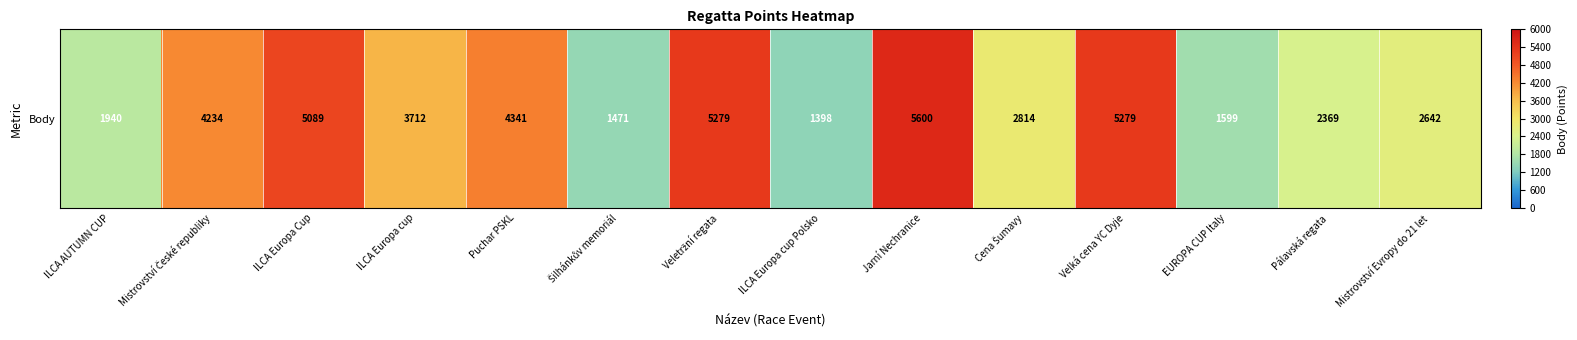

Reading left to right, what are all the values shown in this chart?

ILCA AUTUMN CUP=1940	Mistrovství České republiky=4234	ILCA Europa Cup=5089	ILCA Europa cup=3712	Puchar PSKL=4341	Šilhánkův memoriál=1471	Veletržní regata=5279	ILCA Europa cup Polsko=1398	Jarní Nechranice=5600	Cena Šumavy=2814	Velká cena YC Dyje=5279	EUROPA CUP Italy=1599	Pálavská regata=2369	Mistrovství Evropy do 21 let=2642